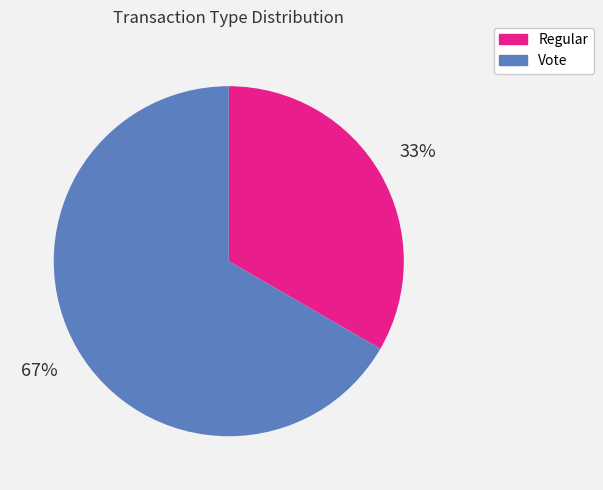

Do Vote and Regular together represent more than half of the pie?

Yes